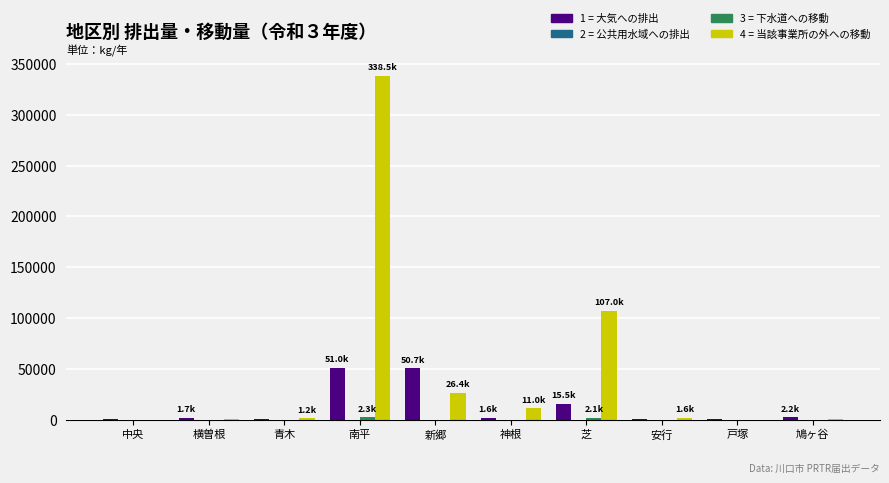

Which label corresponds to the largest value in the chart?

南平